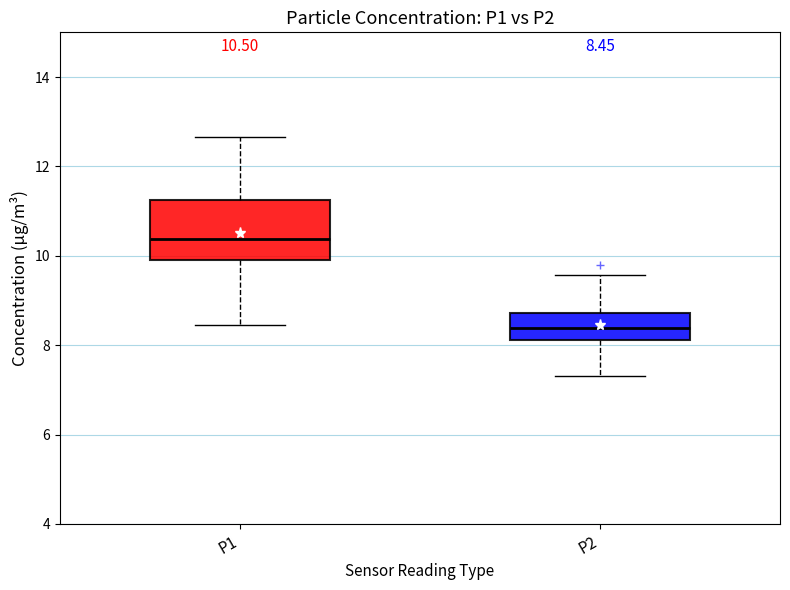

Which box's median line is the highest?

P1